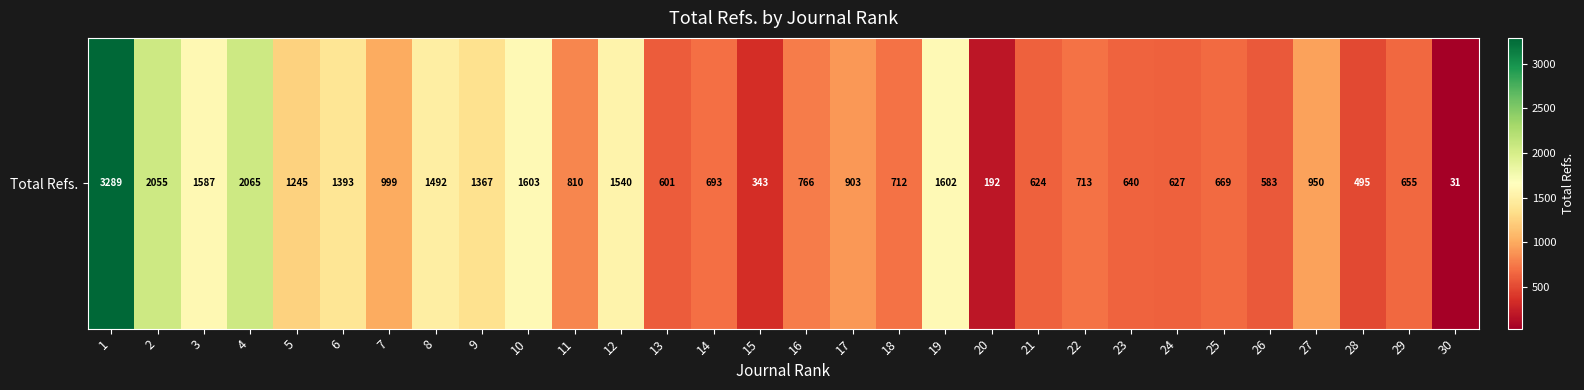

Is it true that the value at 18 is 419?

False